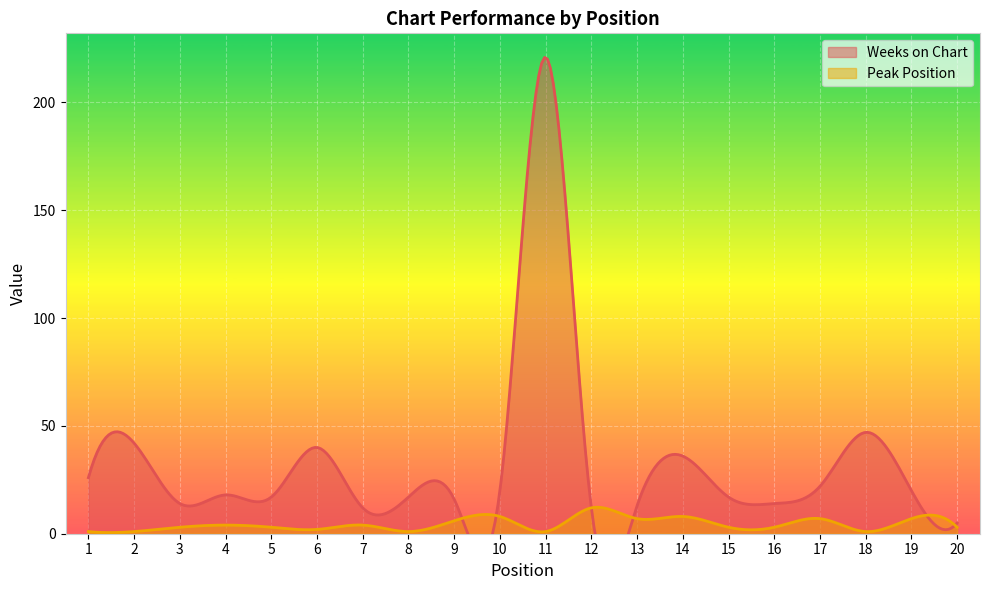

What is the minimum value for Weeks on Chart?

5